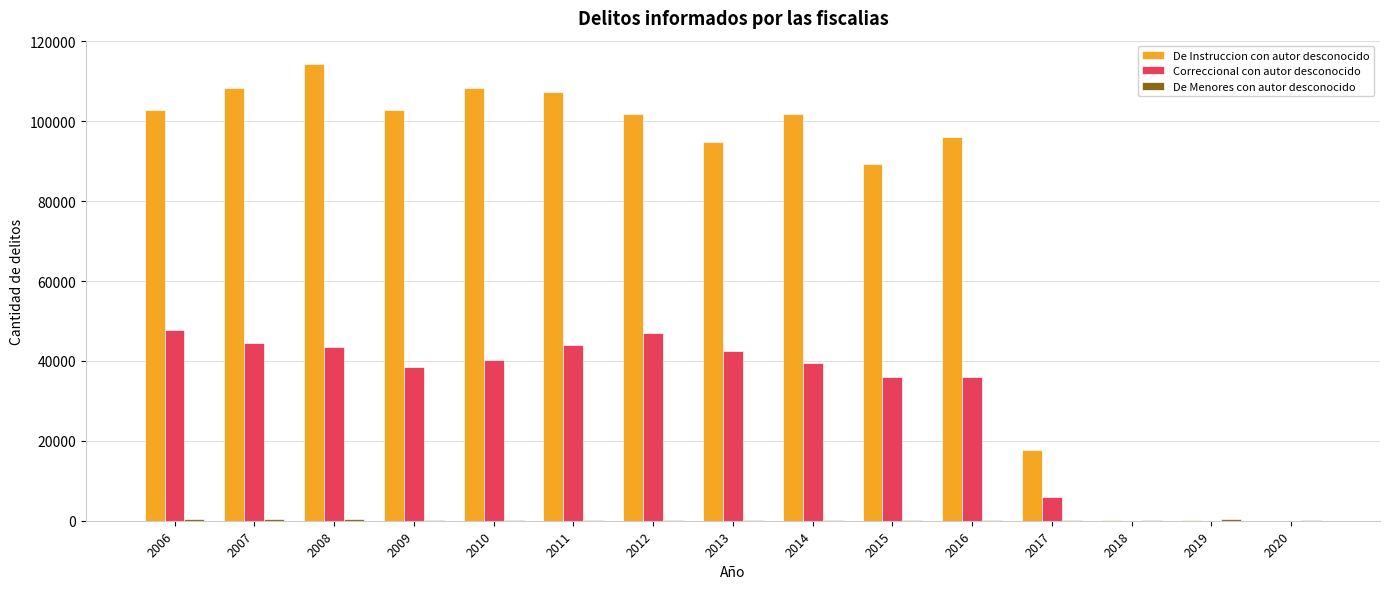

What is the sum of all De Instruccion con autor desconocido values?

1145407